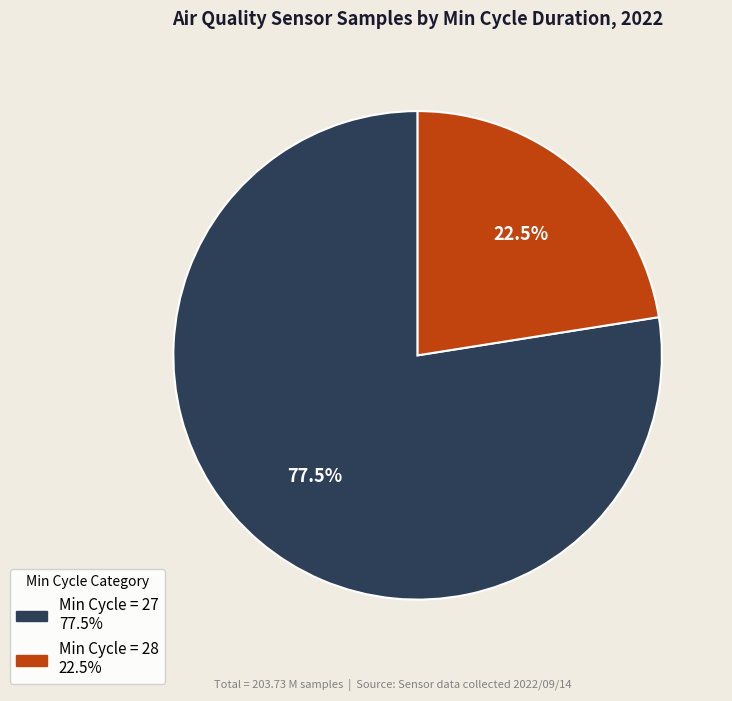

Is there a majority slice in this chart?

Yes